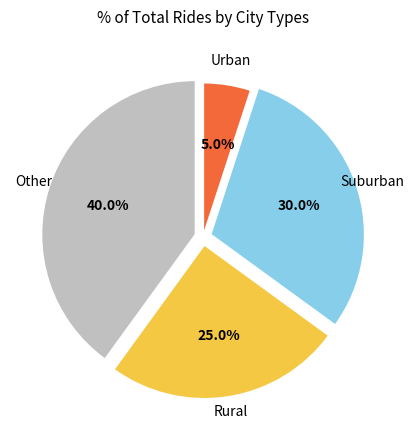

Is there a majority slice in this chart?

No